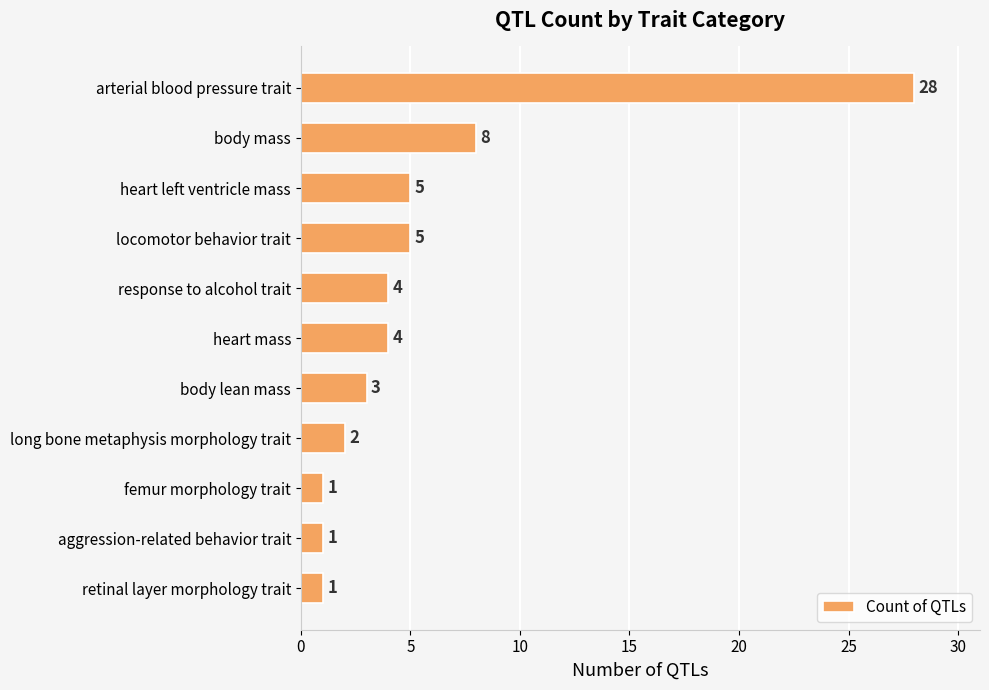

What is the ratio of the value at femur morphology trait to the value at body lean mass?

0.3